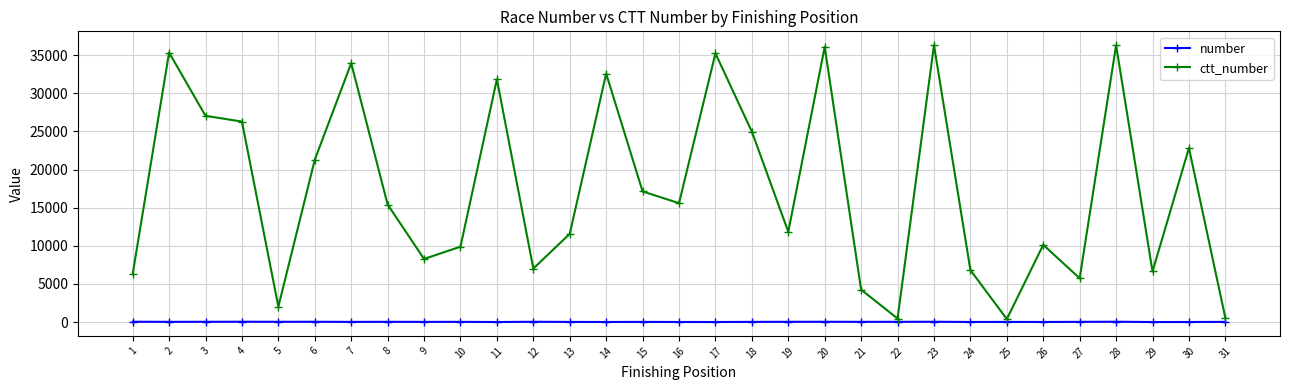

True or false: ctt_number has more than 1 interior local peaks.

True